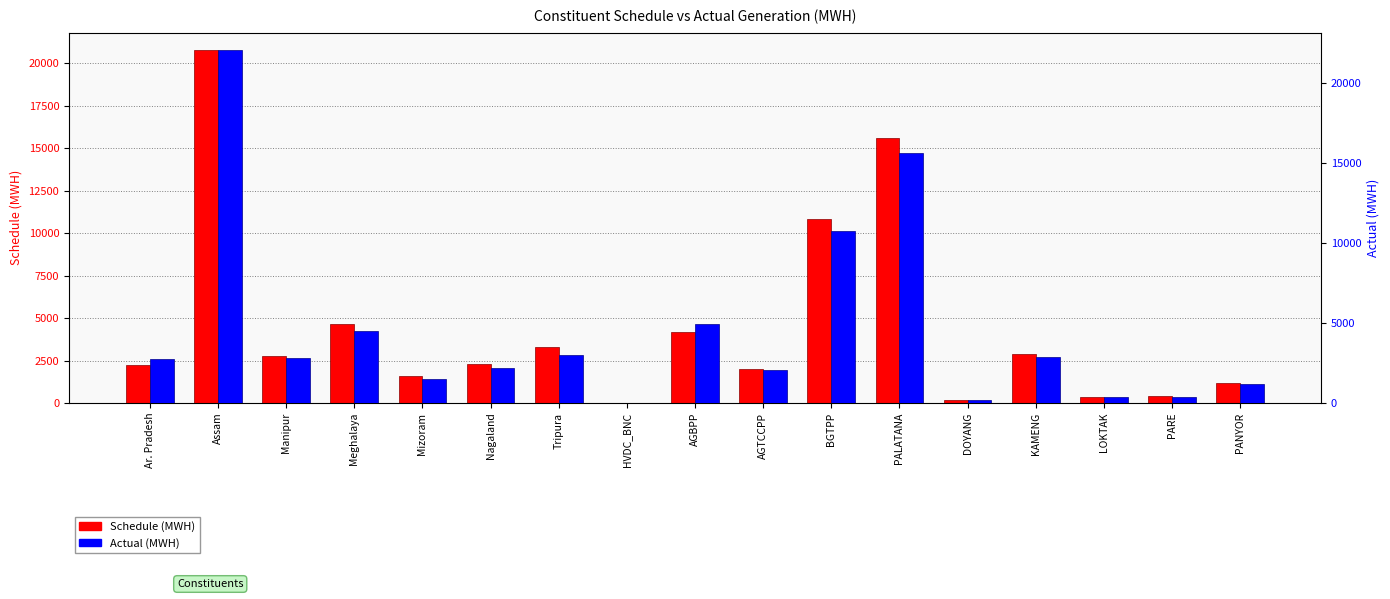

Reading left to right, transcribe all the data shown in this chart.

Schedule (MWH): Ar. Pradesh=2244.9	Assam=20770.8	Manipur=2746.0	Meghalaya=4623.2	Mizoram=1572.4	Nagaland=2277.1	Tripura=3286.6	HVDC_BNC=19.2	AGBPP=4208.6	AGTCCPP=1989.1	BGTPP=10817.6	PALATANA=15621.4	DOYANG=156.0	KAMENG=2900.1	LOKTAK=360.0	PARE=398.8	PANYOR=1203.0
Actual (MWH): Ar. Pradesh=2734.2	Assam=22039.4	Manipur=2807.8	Meghalaya=4484.6	Mizoram=1502.2	Nagaland=2200.3	Tripura=2982.8	HVDC_BNC=16.1	AGBPP=4913.5	AGTCCPP=2064.6	BGTPP=10751.8	PALATANA=15636.2	DOYANG=159.6	KAMENG=2861.5	LOKTAK=362.8	PARE=405.6	PANYOR=1164.7